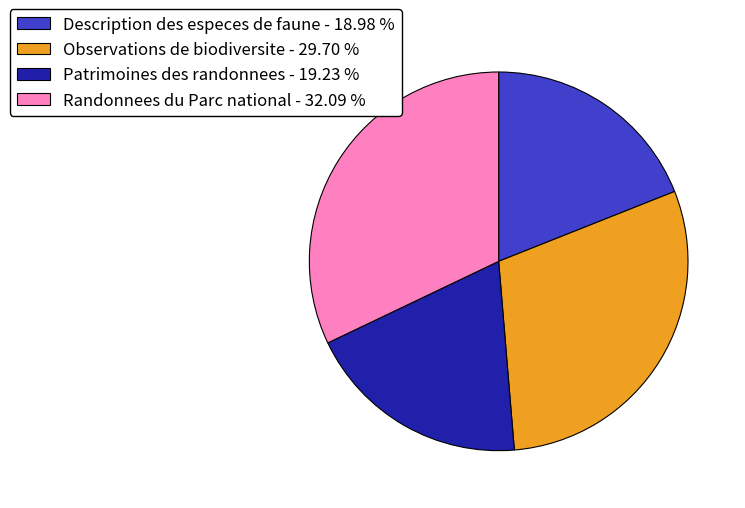

Approximately how many times larger is the value at Description des especes de faune - 18.98 % compared to Observations de biodiversite - 29.70 %?

0.6